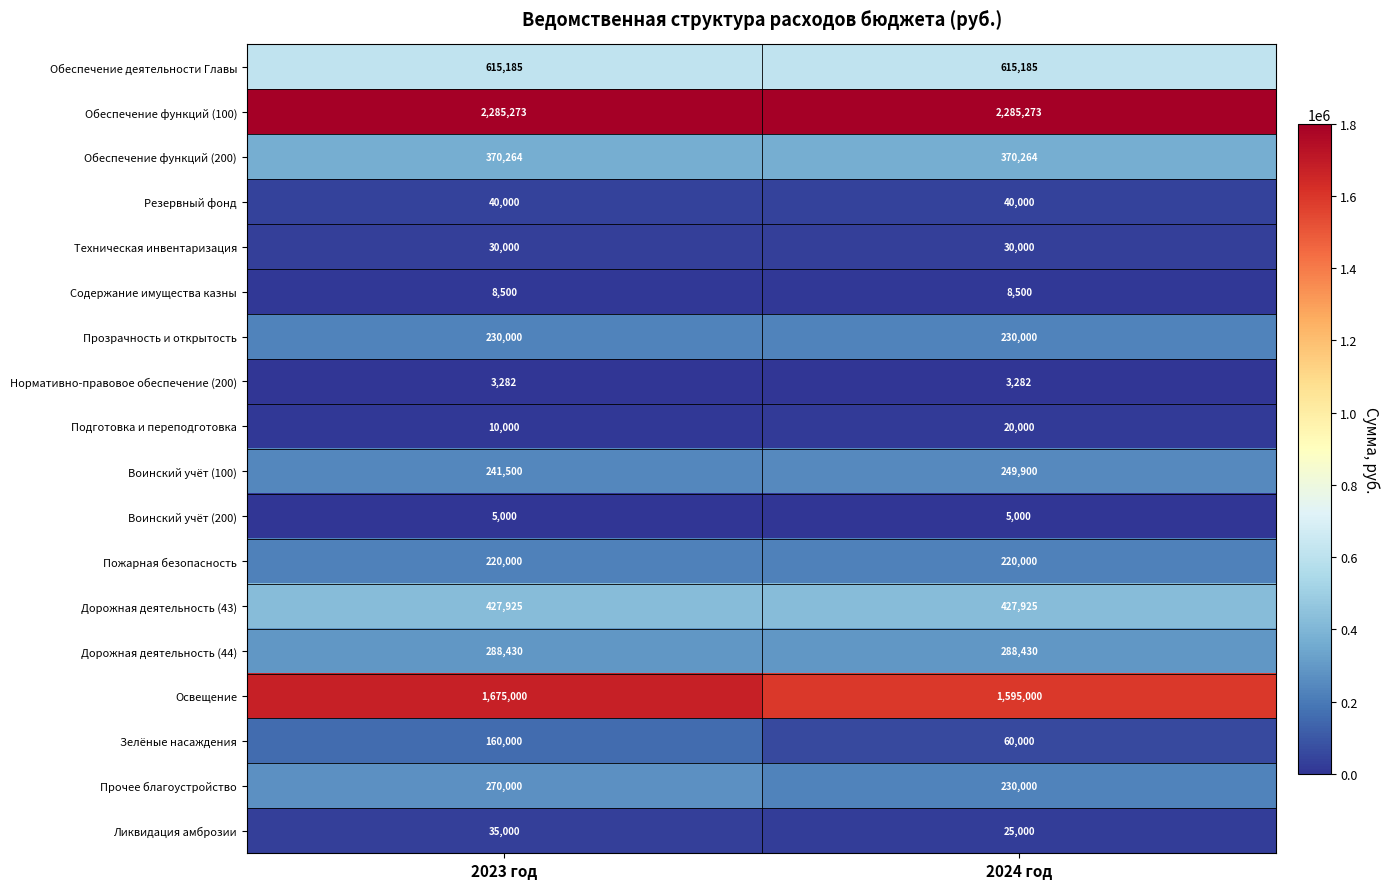

At 2023 год, list the series in order from smallest to largest.

Нормативно-правовое обеспечение (200), Воинский учёт (200), Содержание имущества казны, Подготовка и переподготовка, Техническая инвентаризация, Ликвидация амброзии, Резервный фонд, Зелёные насаждения, Пожарная безопасность, Прозрачность и открытость, Воинский учёт (100), Прочее благоустройство, Дорожная деятельность (44), Обеспечение функций (200), Дорожная деятельность (43), Обеспечение деятельности Главы, Освещение, Обеспечение функций (100)